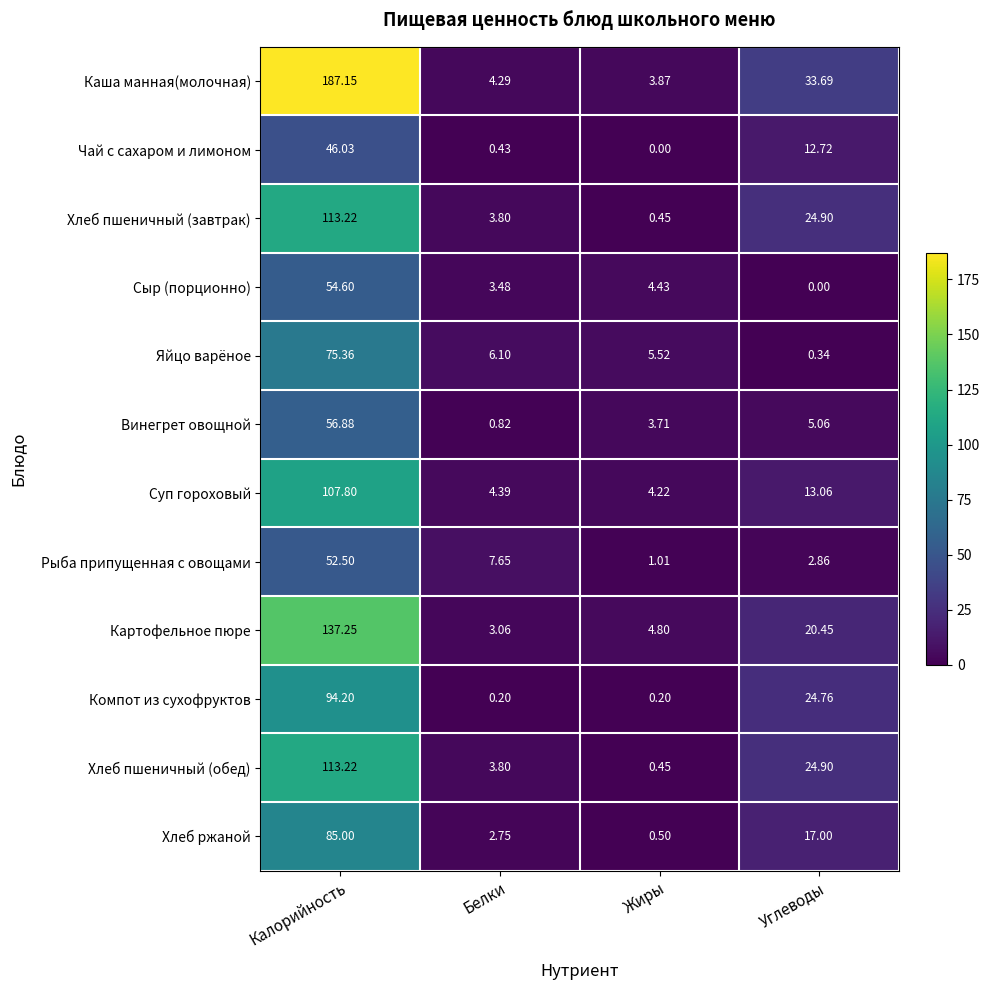

At which label does Рыба припущенная с овощами first exceed 7?

Калорийность